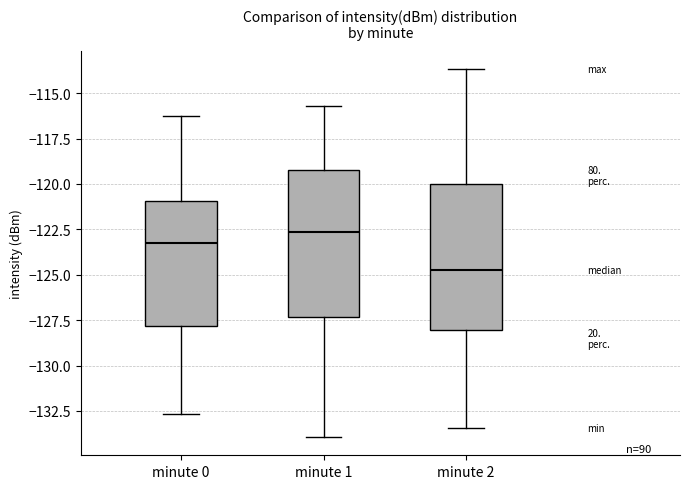

Which box has the lowest median line?

minute 2